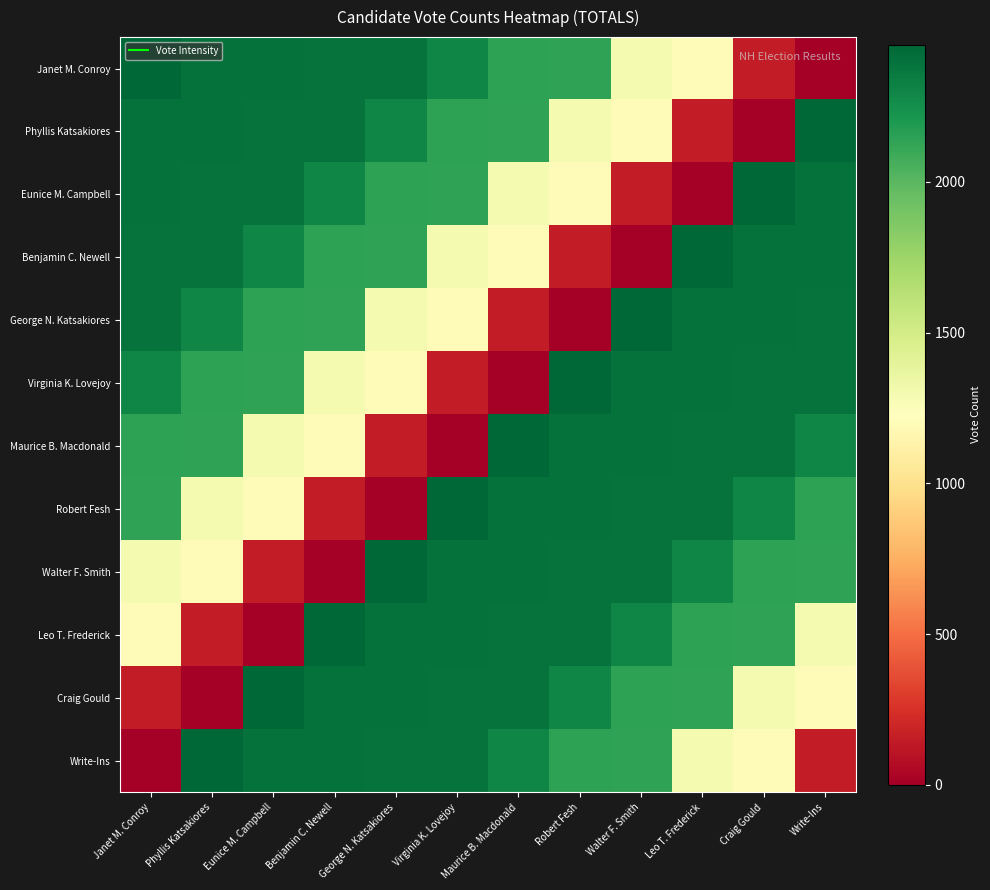

Which has a higher value, Craig Gould or Janet M. Conroy?

Janet M. Conroy